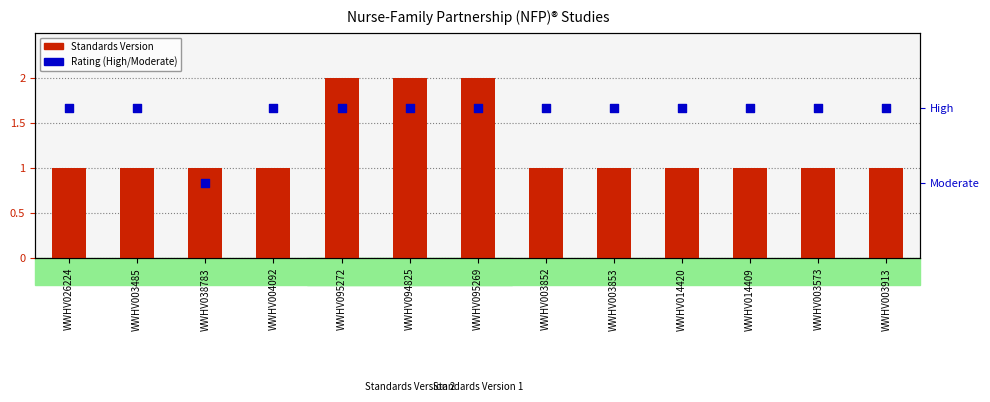

What is the change in value from WWHV004092 to WWHV095272?

+1